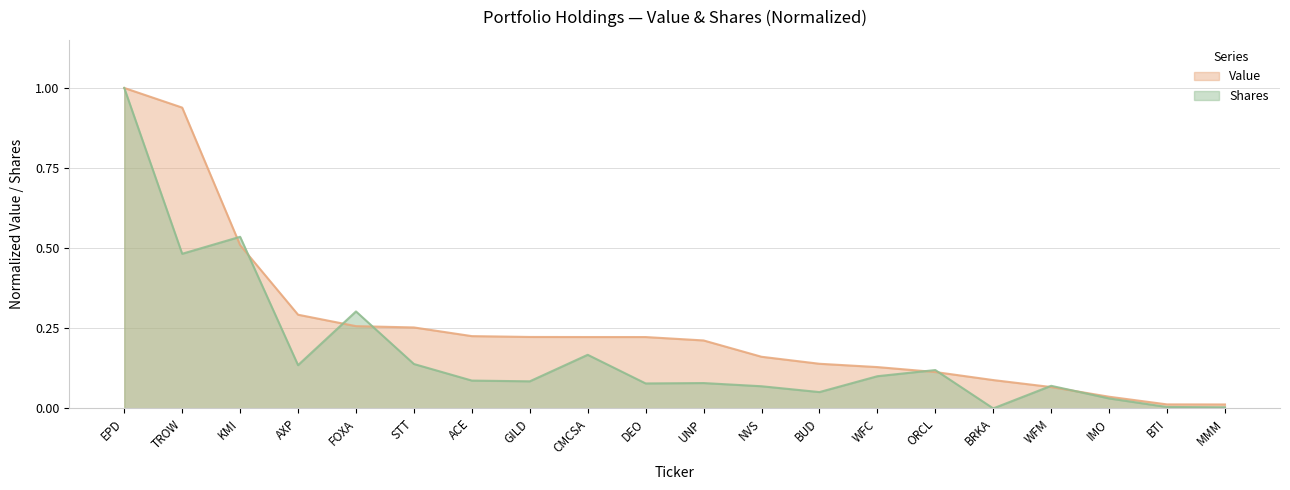

Where is the first local minimum for Shares?

TROW